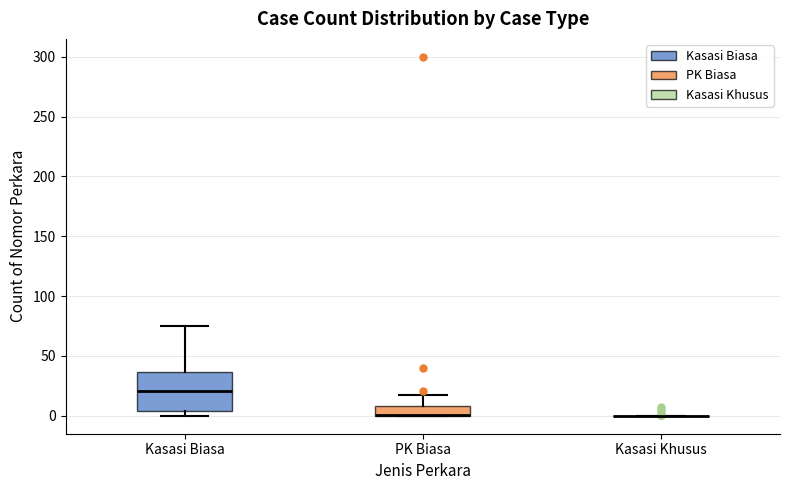

Which box is the tallest, from its lower edge to its upper edge?

Kasasi Biasa